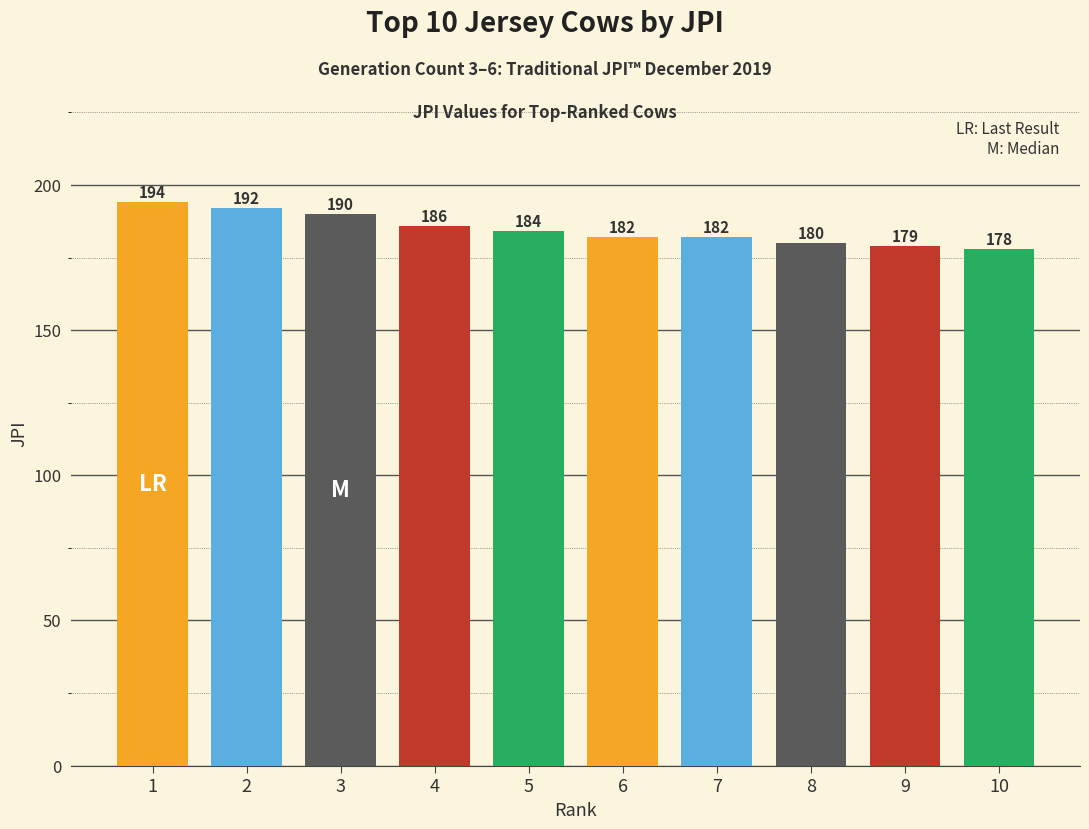

What is the ratio of the value at 9 to the value at 6?

1.0